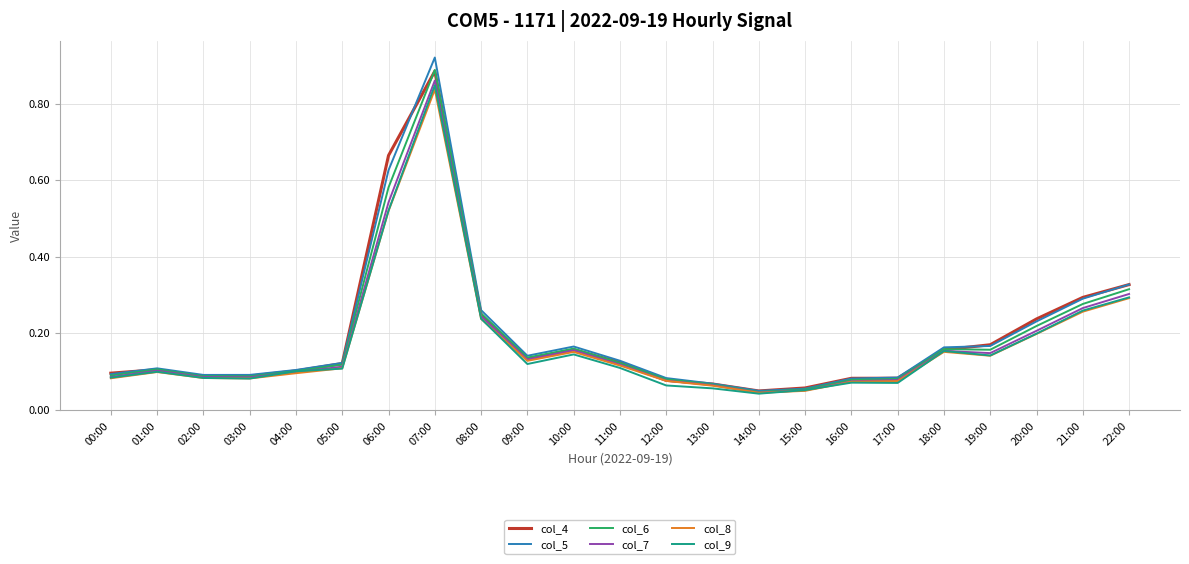

Is it true that col_5 equals 0.5 at 21:00?

False